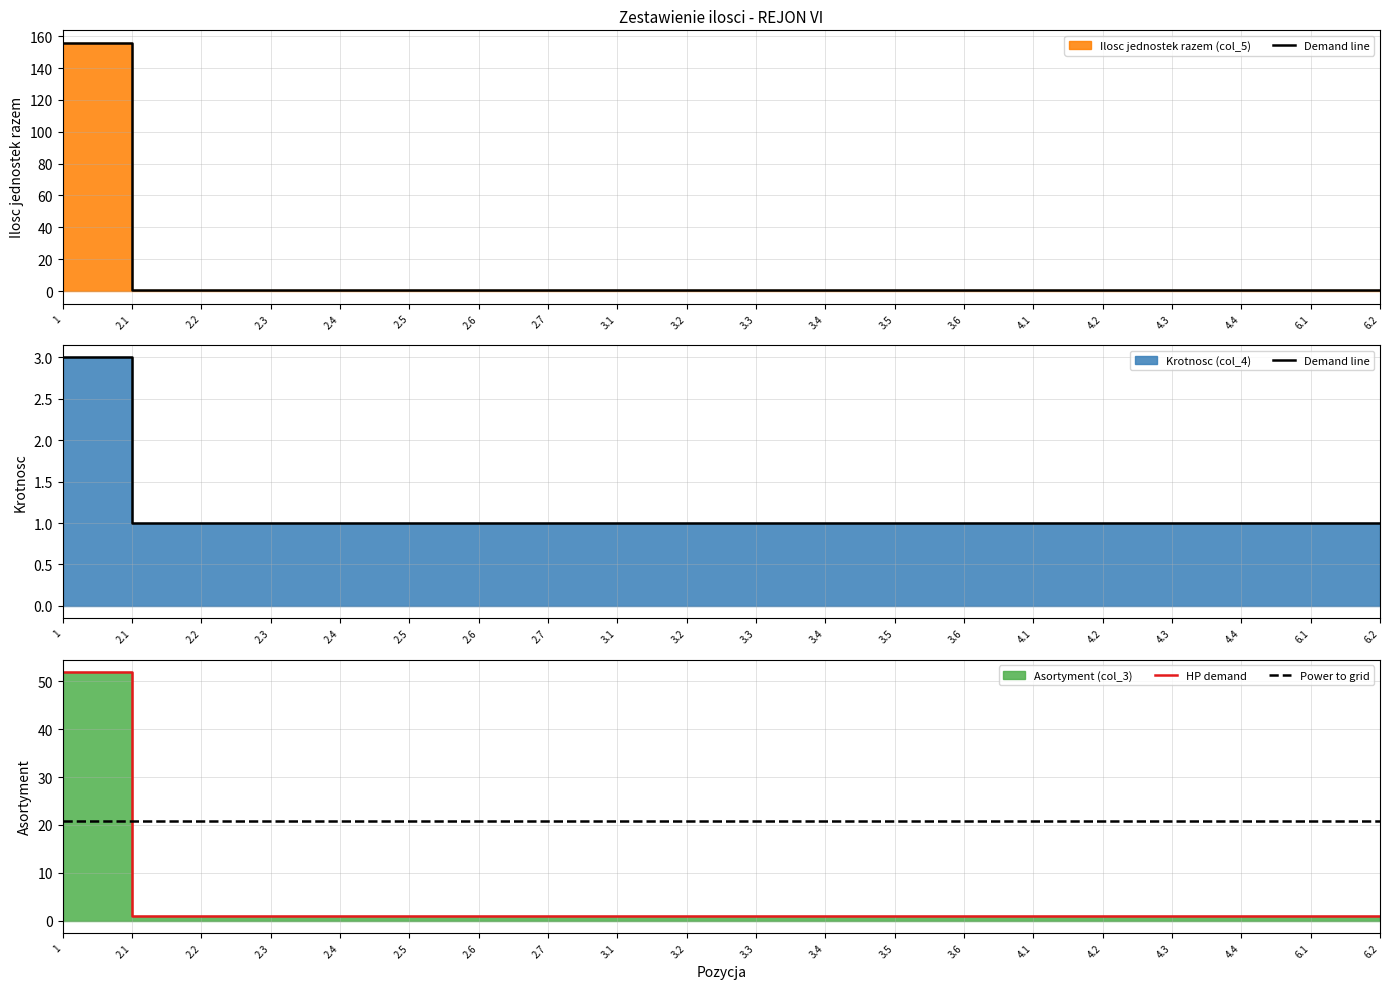

True or false: Power to grid and Demand line cross at least once.

False